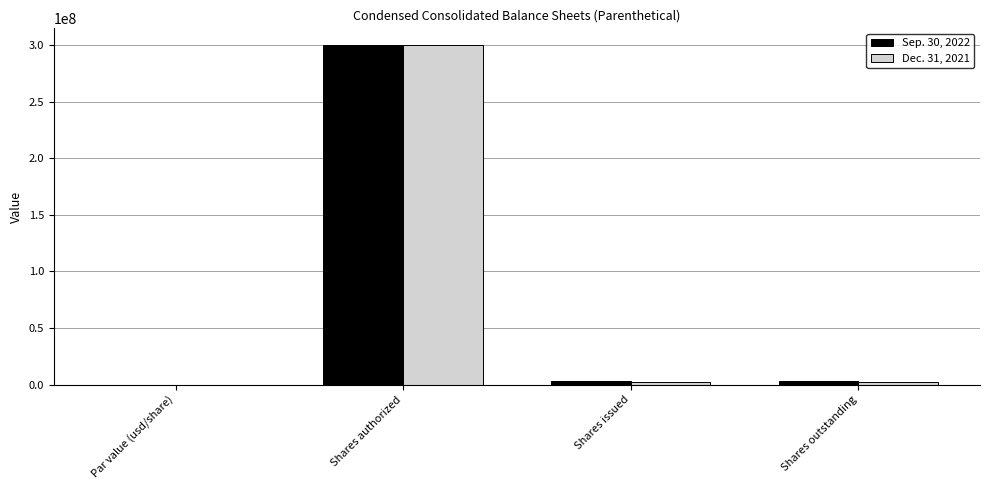

What is the difference between the Sep. 30, 2022 values at Par value (usd/share) and Shares authorized?

300000000.0